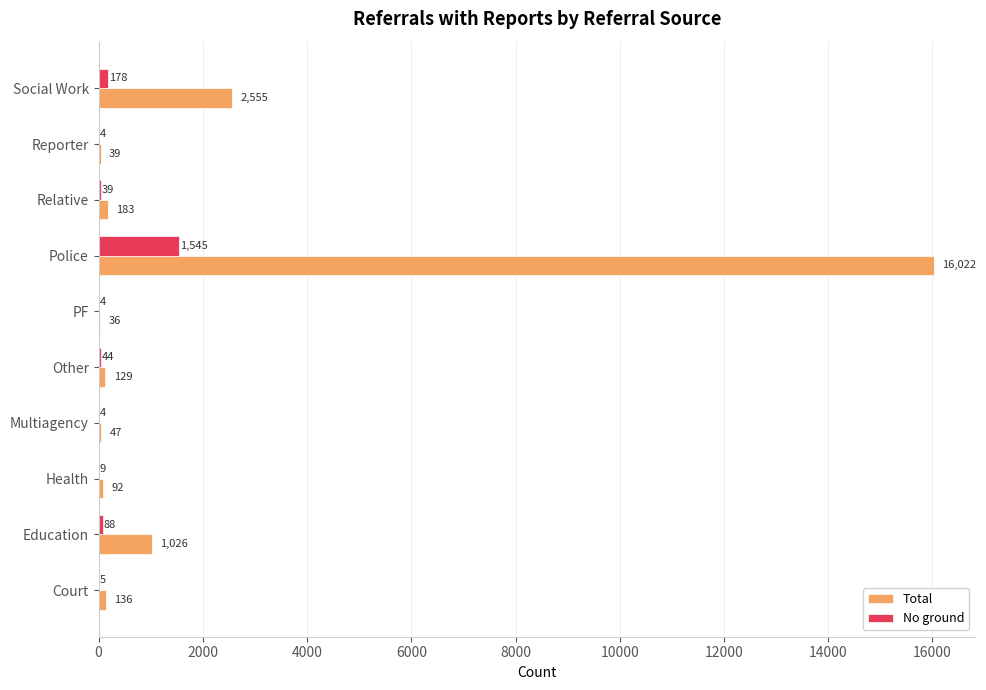

Which series changed the most between Court and Relative?

Total